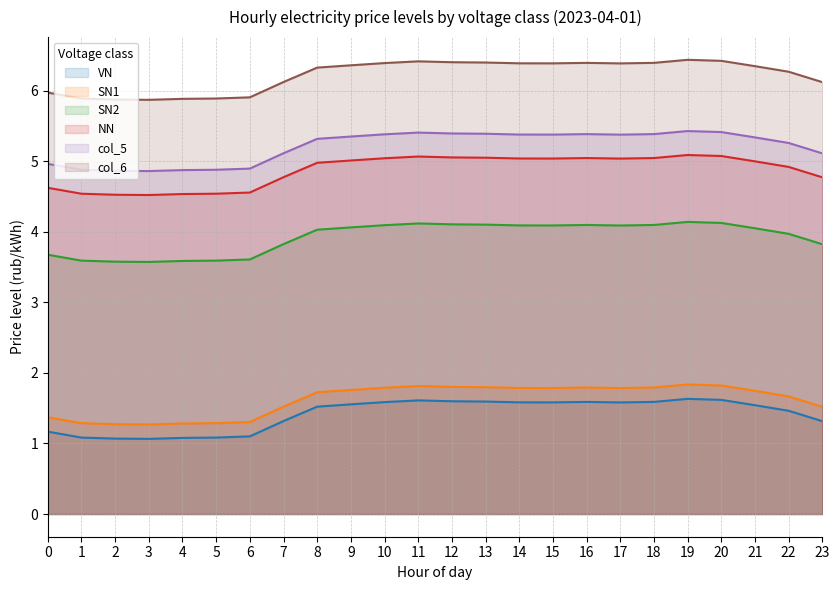

What is the total value across all series at 18?

24.3